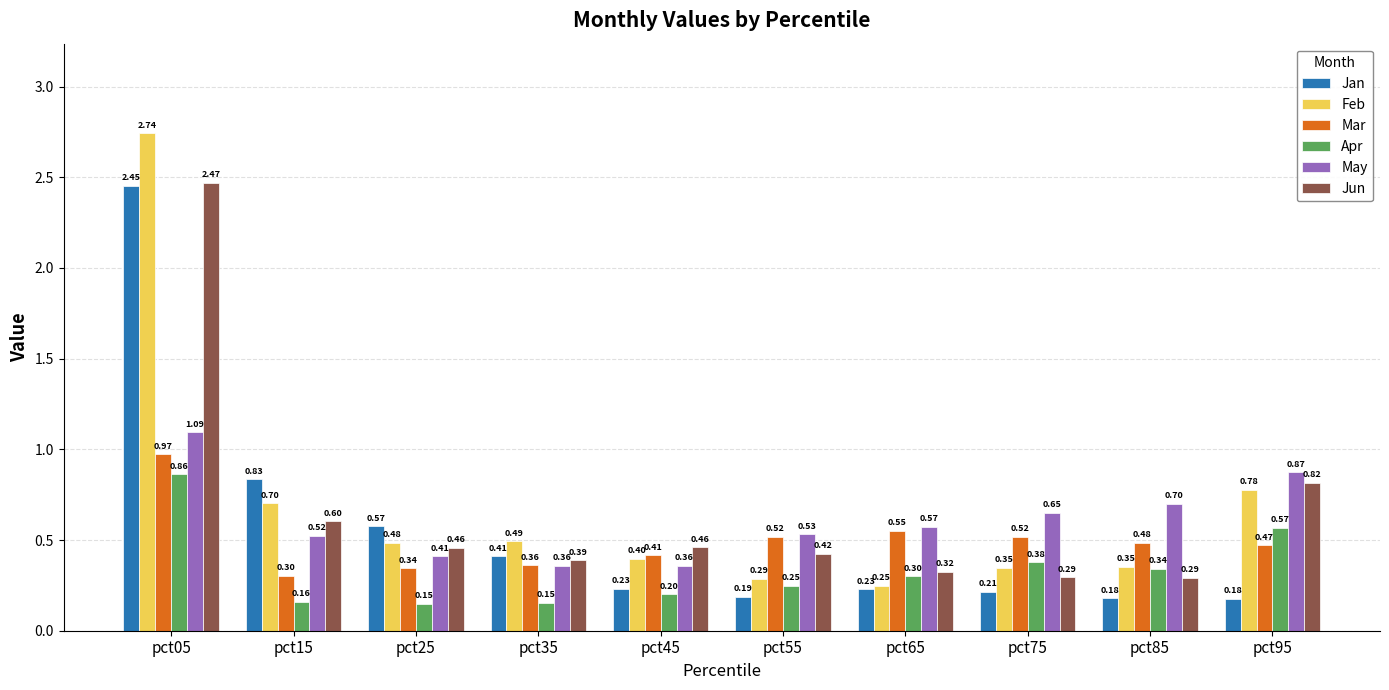

Rank the series at pct85 from highest to lowest value.

May, Mar, Feb, Apr, Jun, Jan